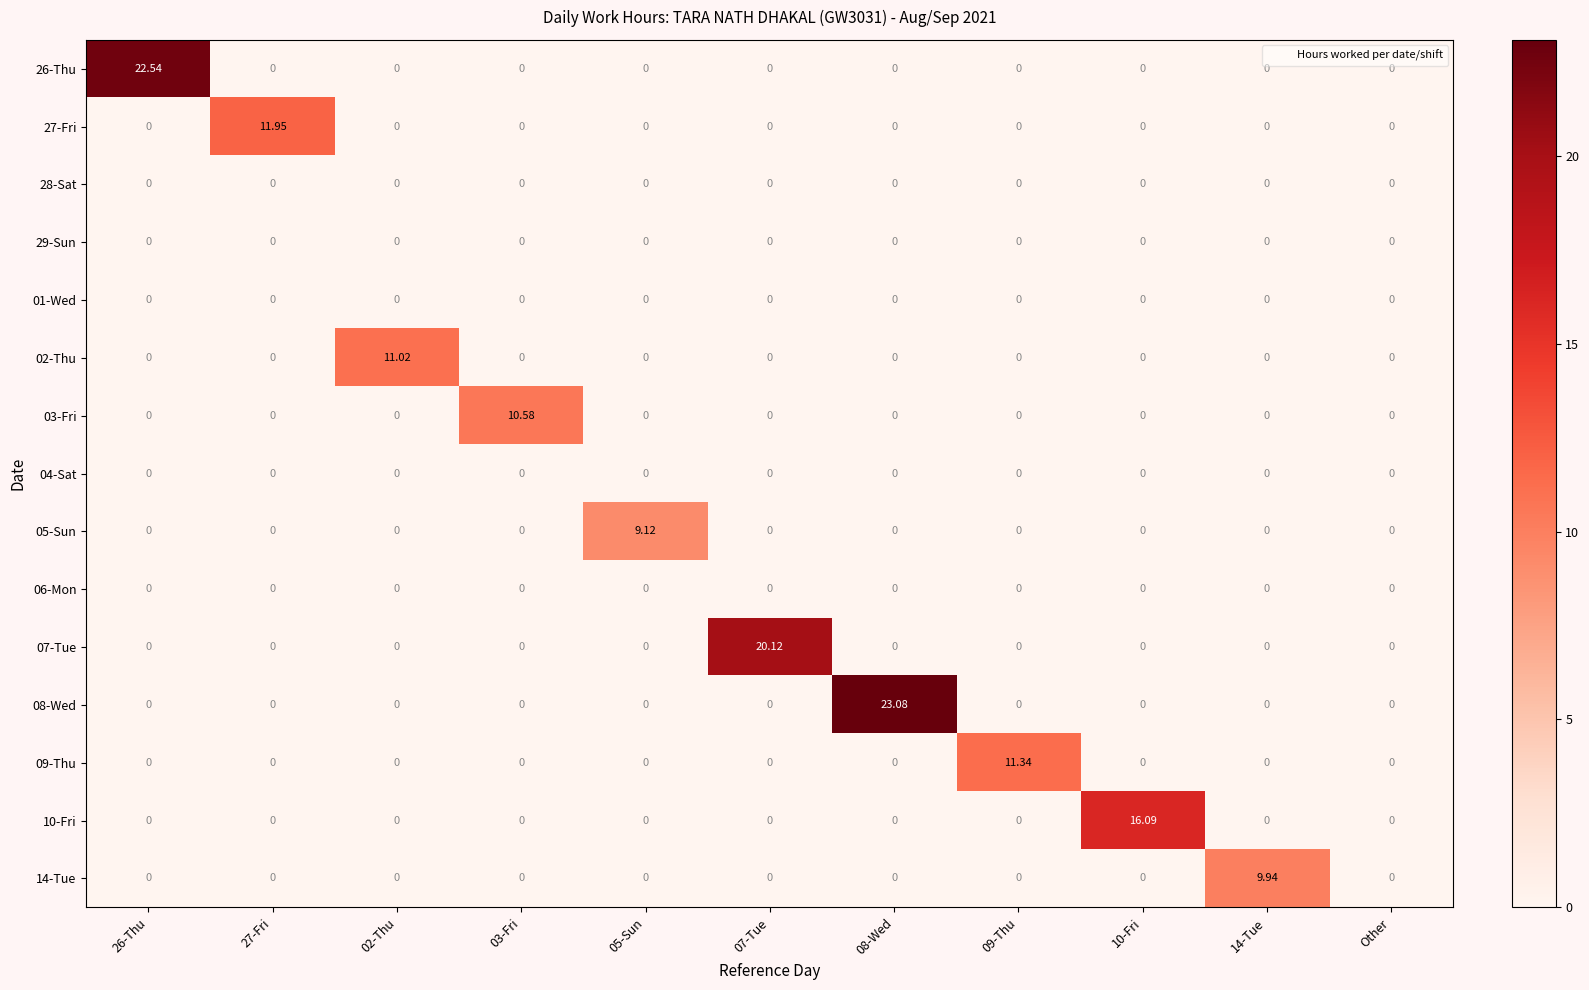

What is the greatest value displayed?

23.1